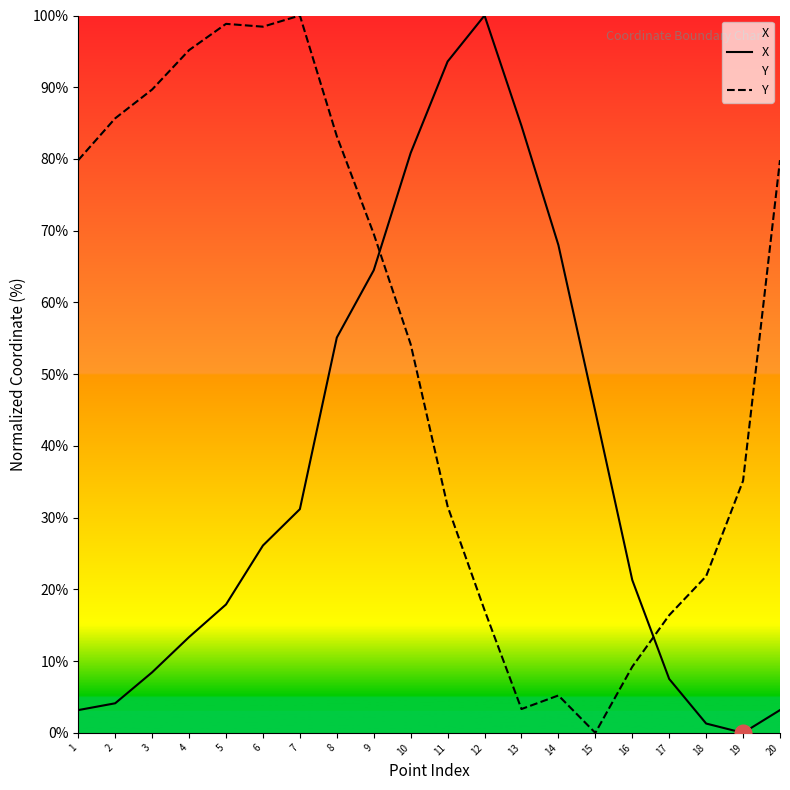

Between 13 and 1, which is larger?

13